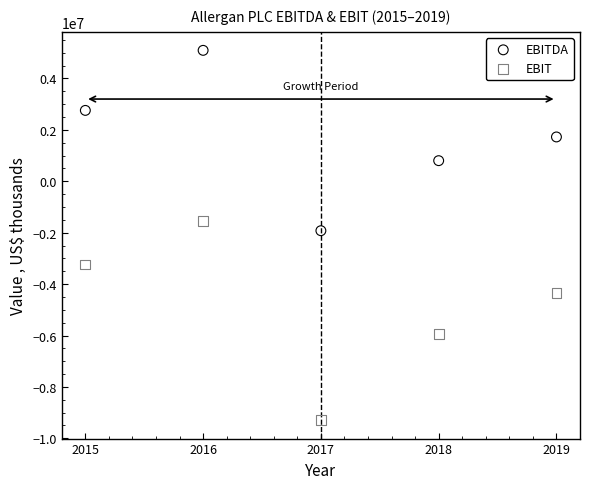

Which series contains the lowest Y value?

EBIT